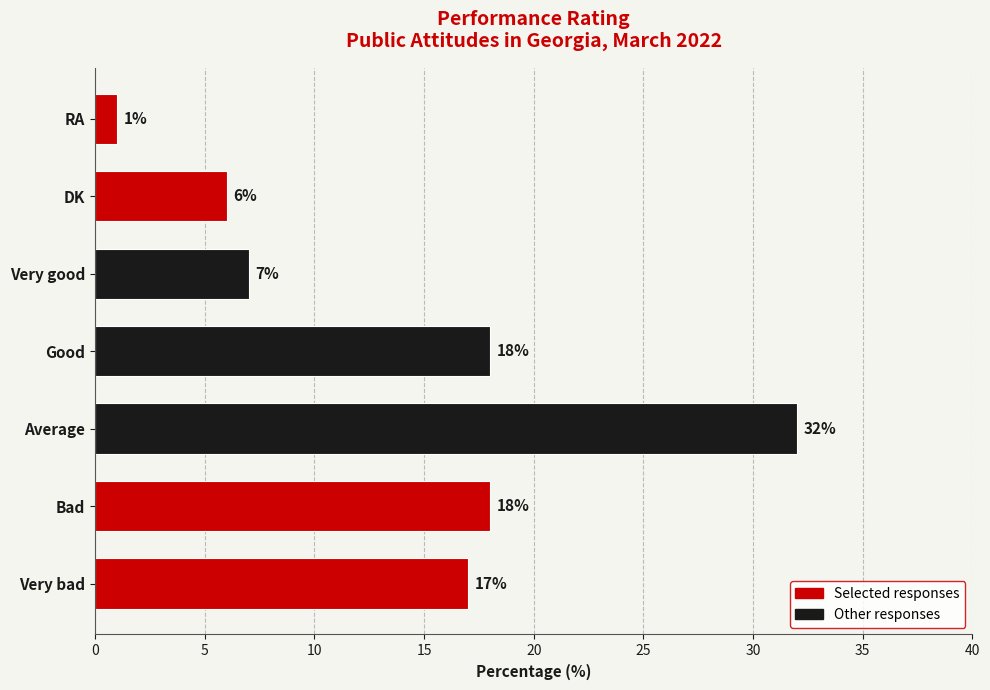

What is the sum of all values?

99